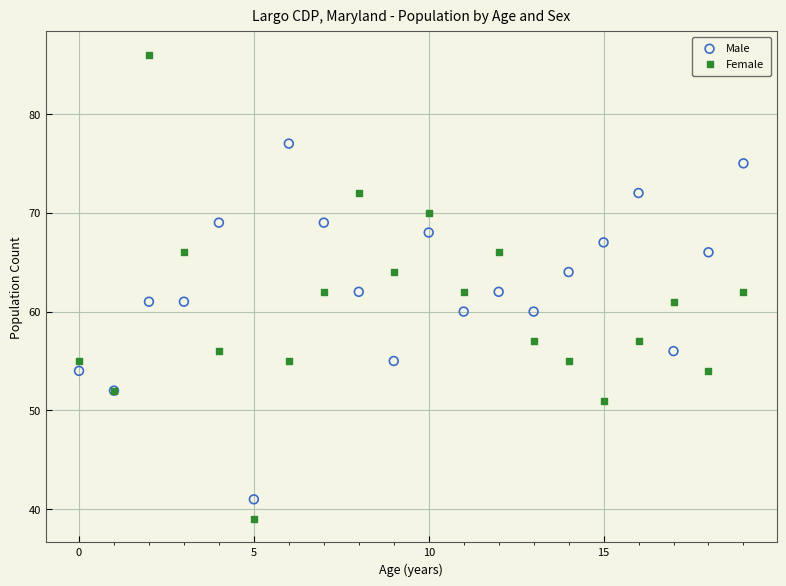

Which series contains the highest Y value?

Female